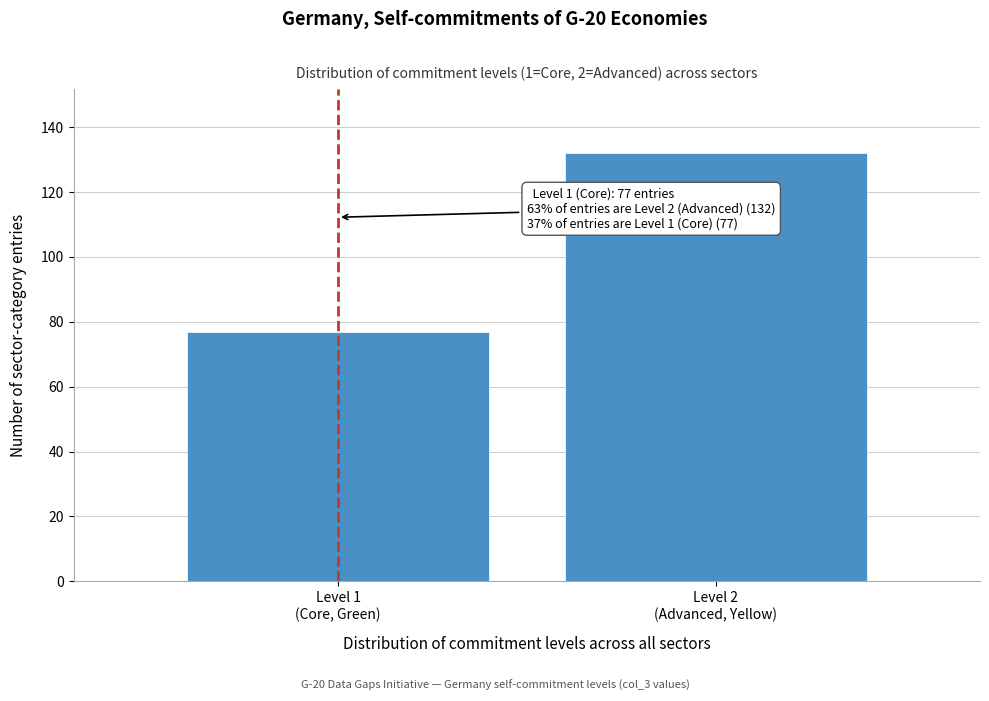

Reading right to left, list all the values displayed in this chart.

132	77